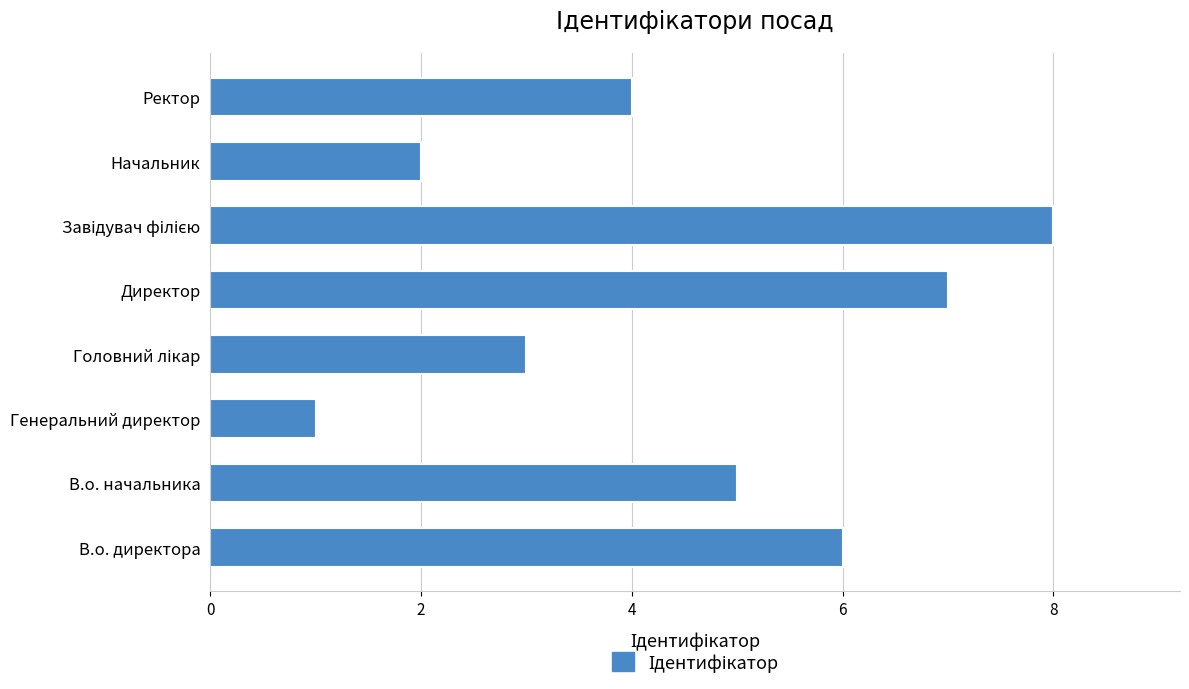

What is the difference between the maximum and second lowest values?

6